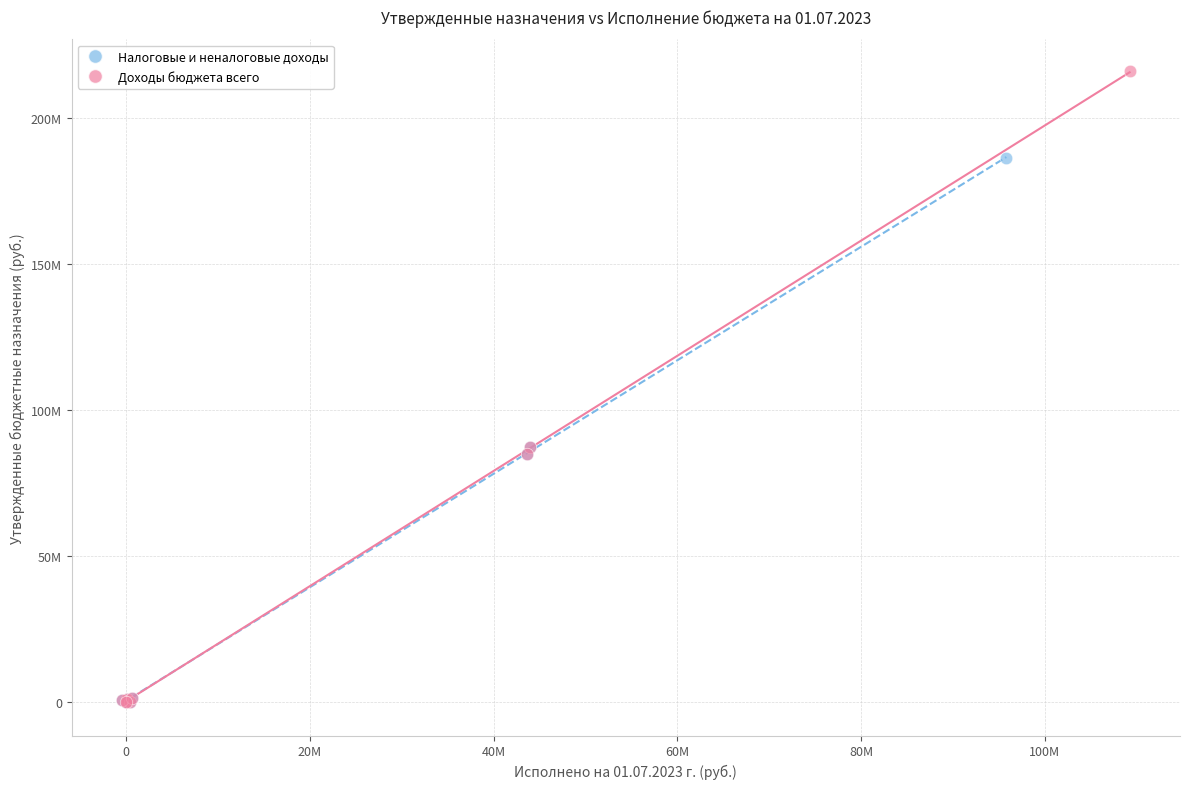

What are all the series names shown in the legend?

Налоговые и неналоговые доходы, Доходы бюджета всего